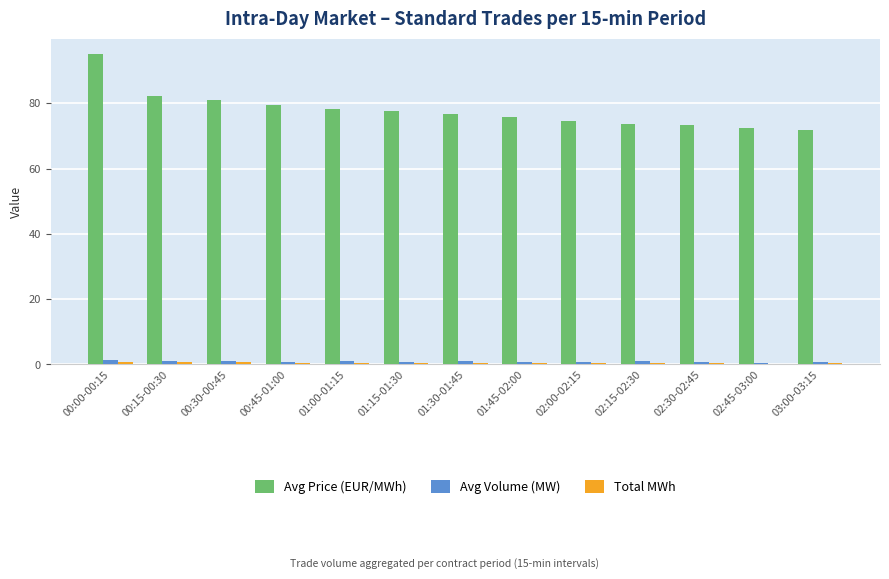

What is the sum of all Avg Price (EUR/MWh) values?

1012.0